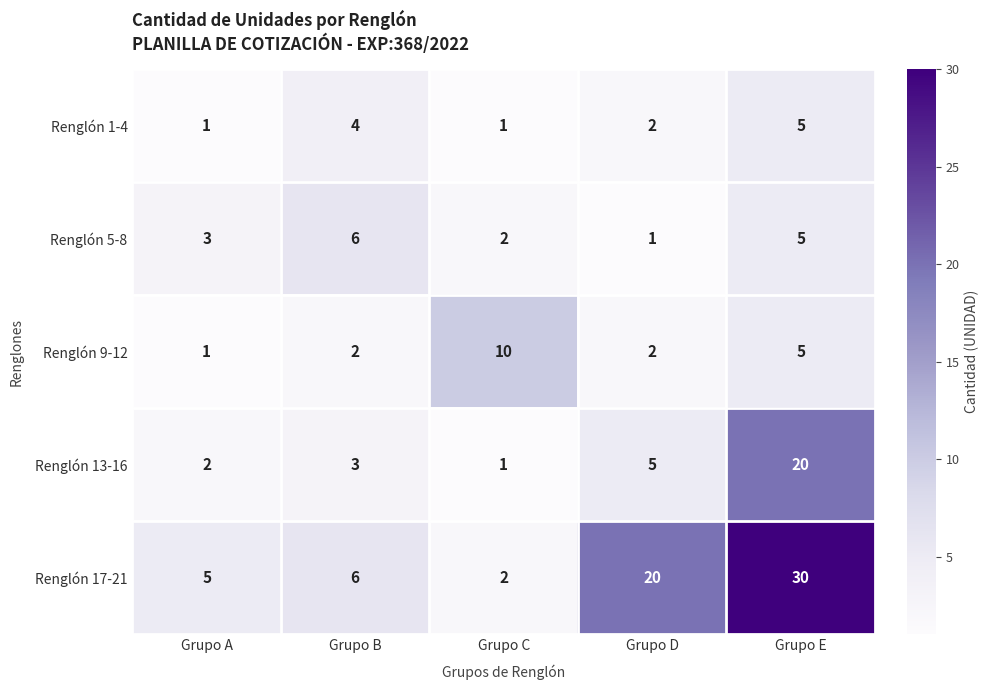

What is the average value of the Renglón 9-12 series?

4